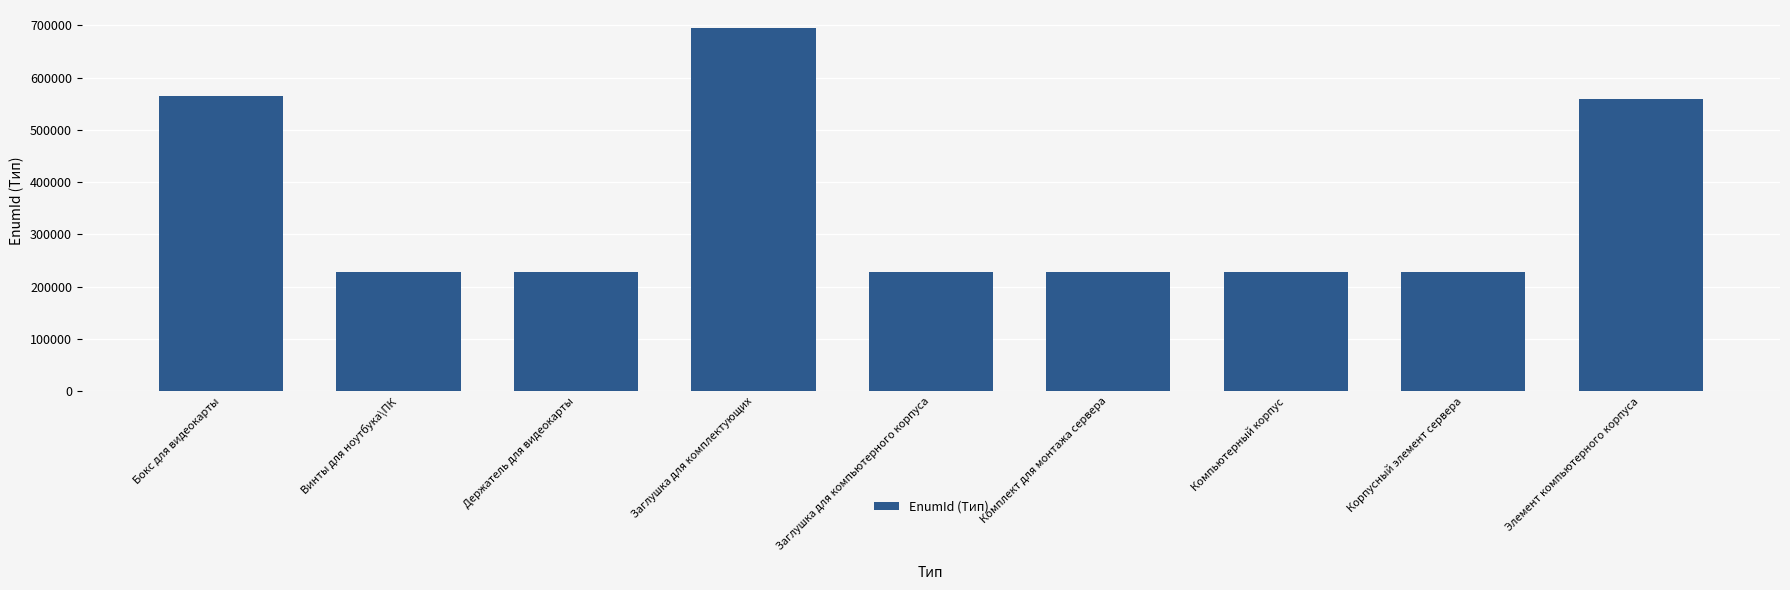

What is the greatest value displayed?

694410